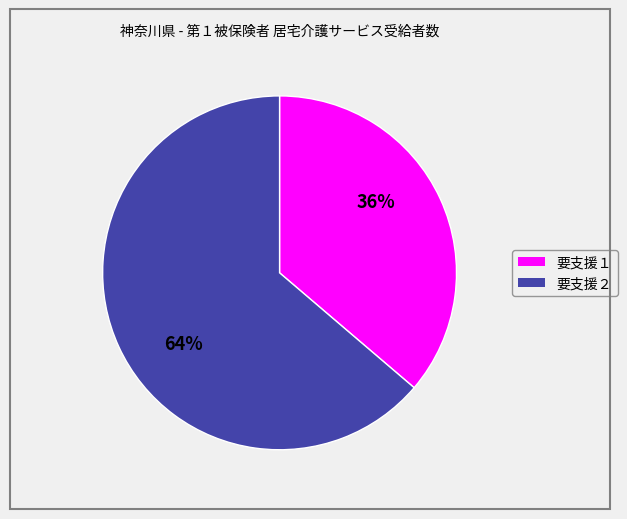

True or false: 要支援１ accounts for 36% of the total.

True